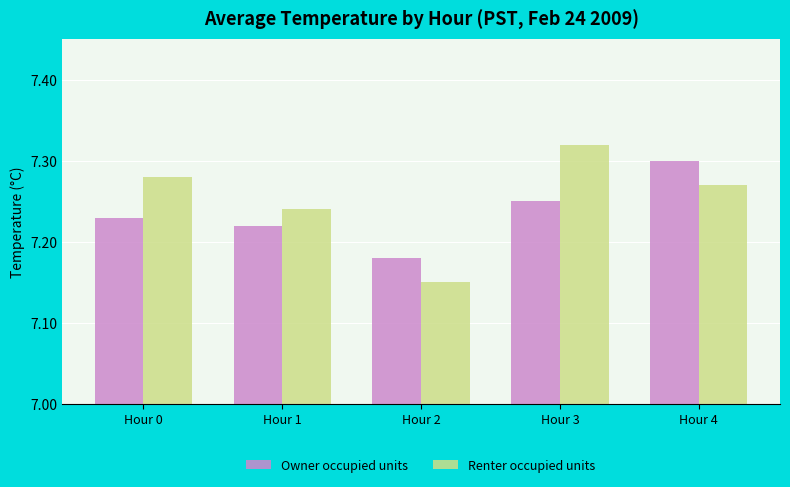

What are all the series names shown in the legend?

Owner occupied units, Renter occupied units